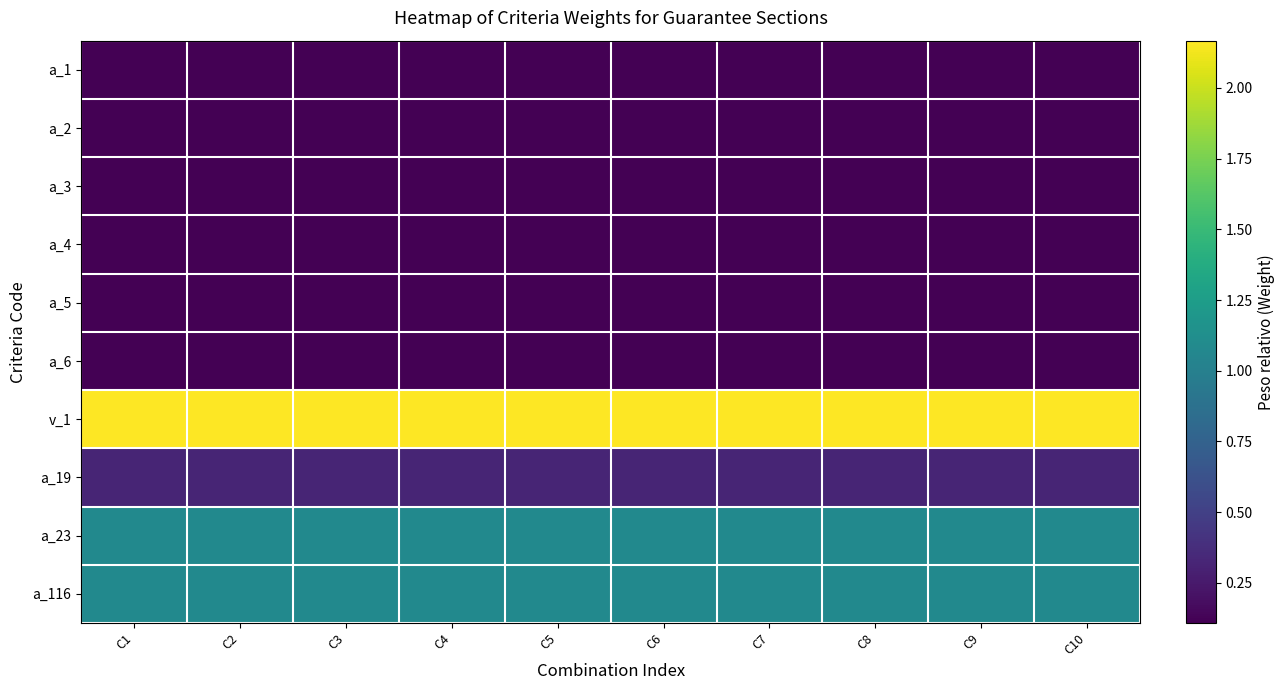

What is the total value across all series at C10?

5.3